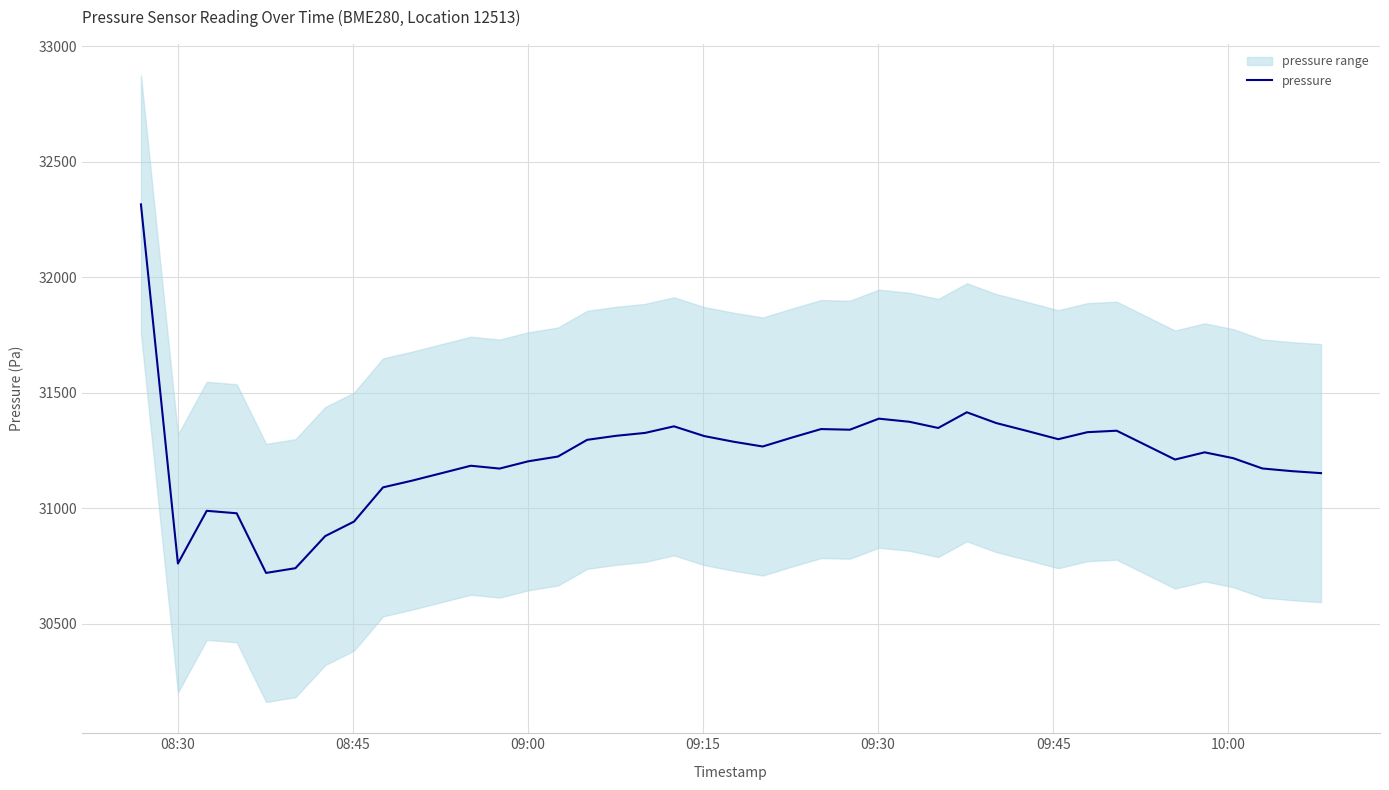

True or false: the data has more than 2 interior local peaks.

True